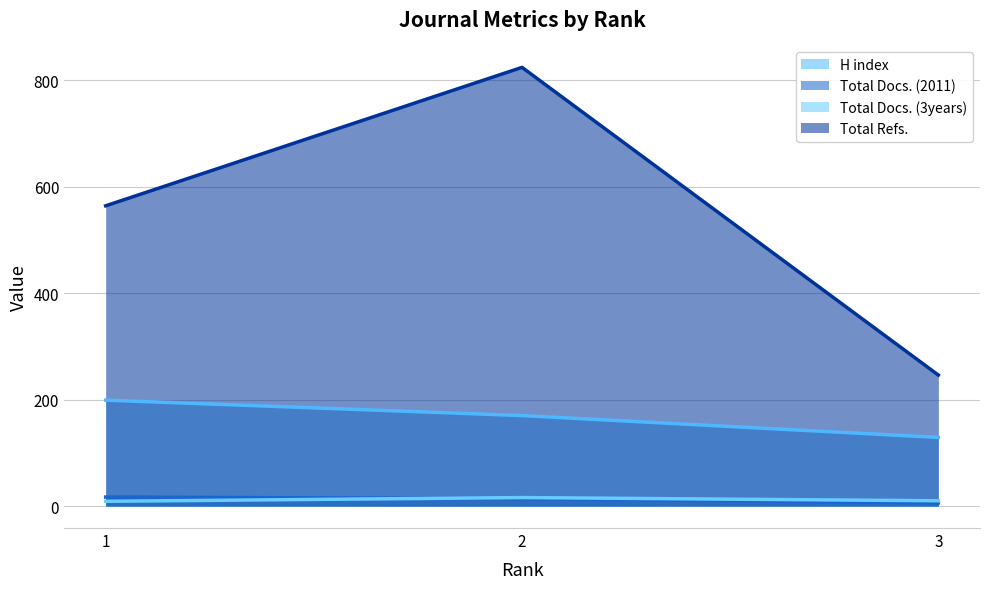

What is the lowest value of the Total Docs. (3years) series?

9